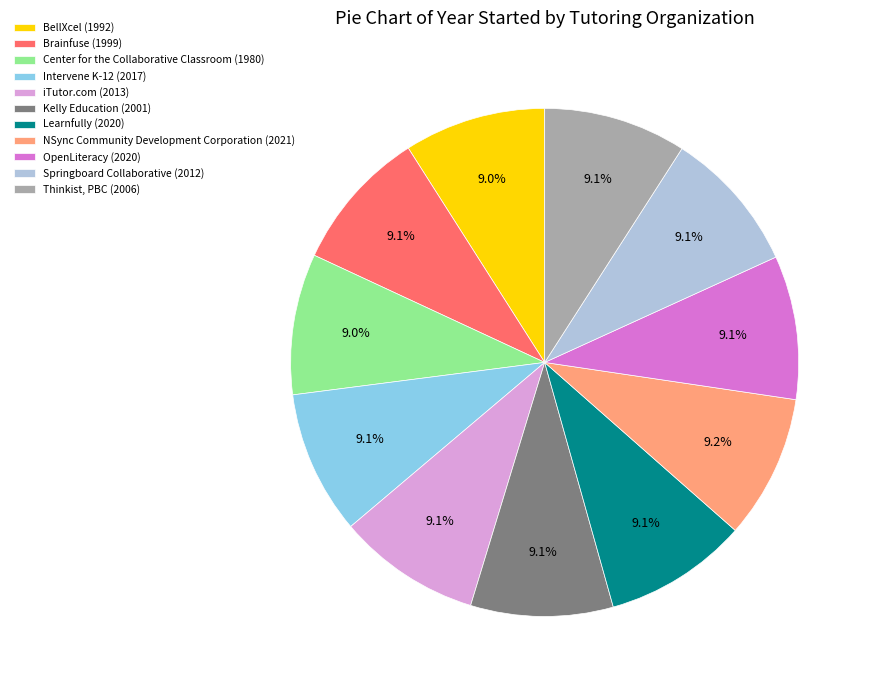

True or false: Center for the Collaborative Classroom accounts for 9% of the total.

True